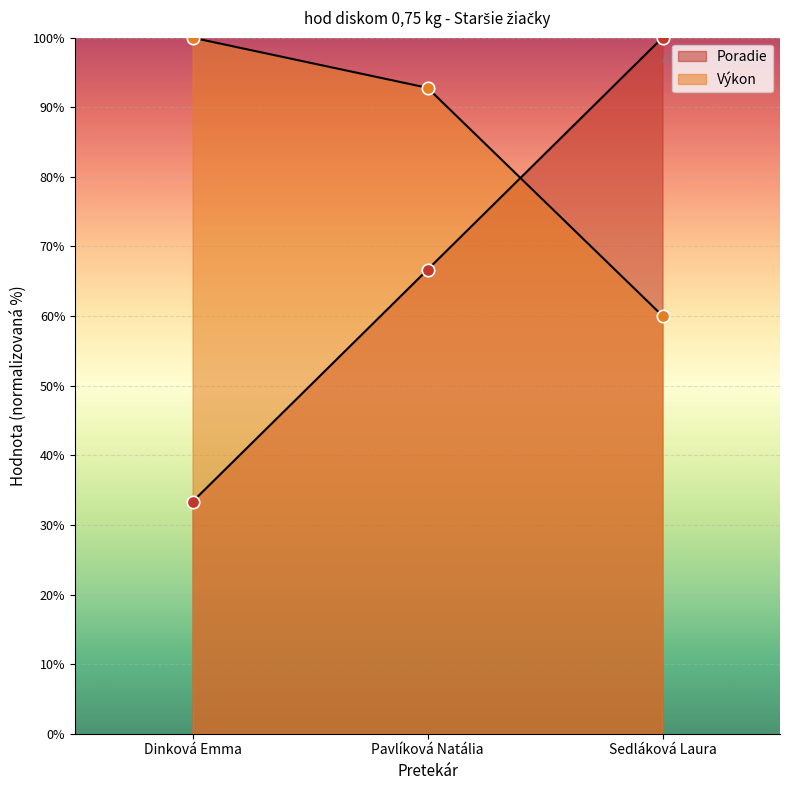

Which series has the largest total across all categories?

Výkon